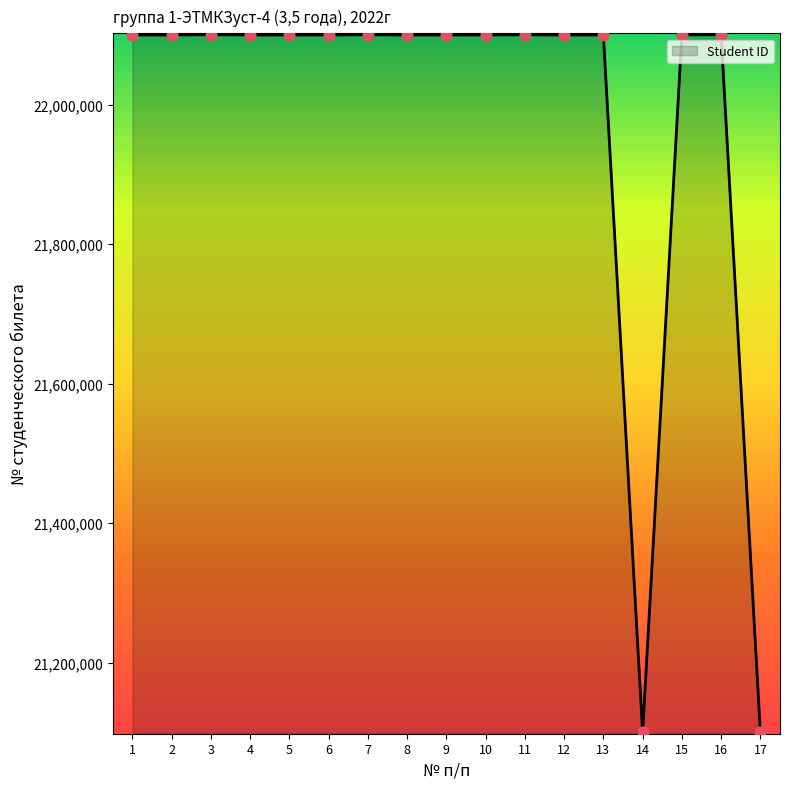

Between 17 and 11, which is larger?

11